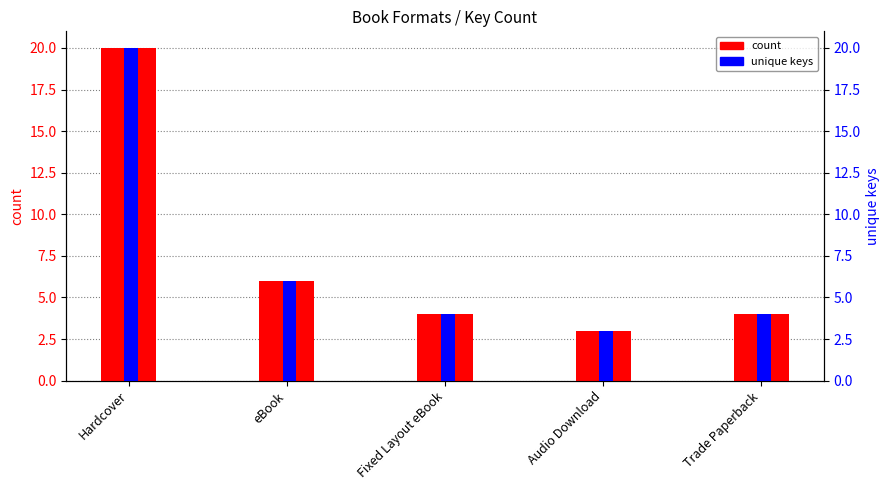

What is the difference between the maximum and minimum values in the unique keys series?

17